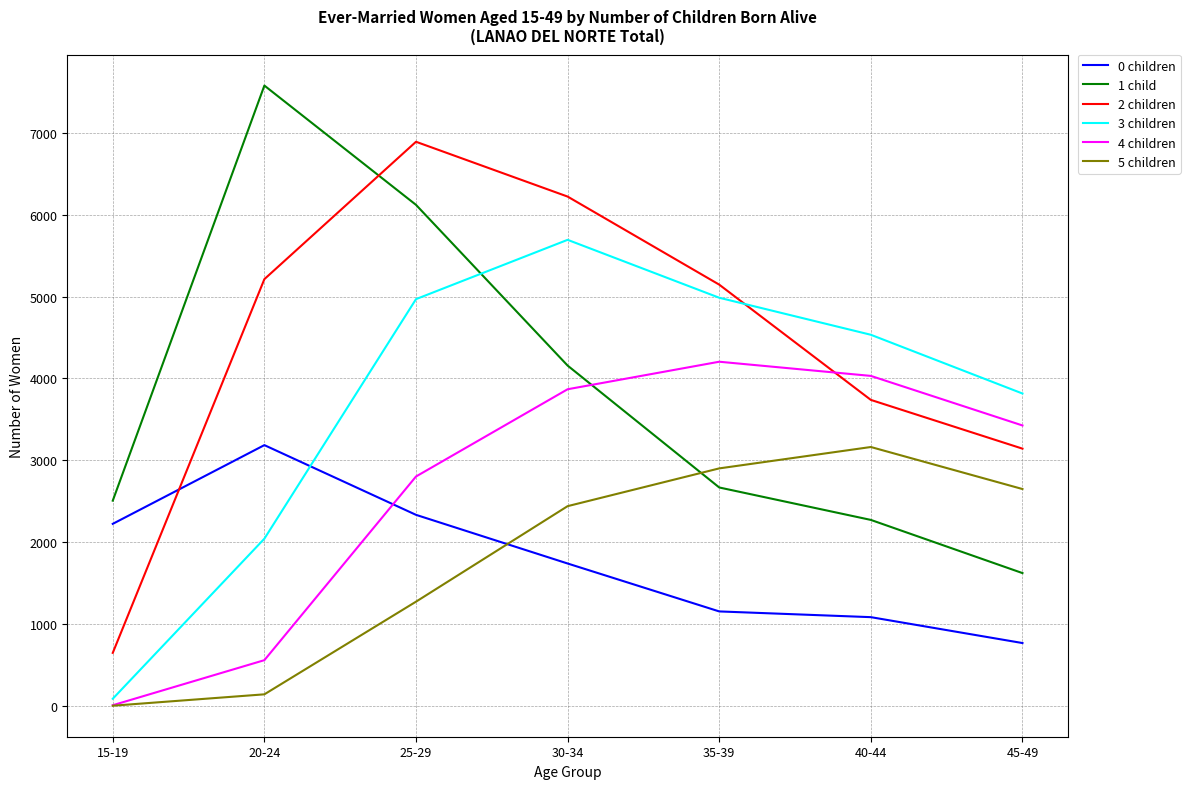

Between 35-39 and 45-49, which series saw the biggest shift?

2 children